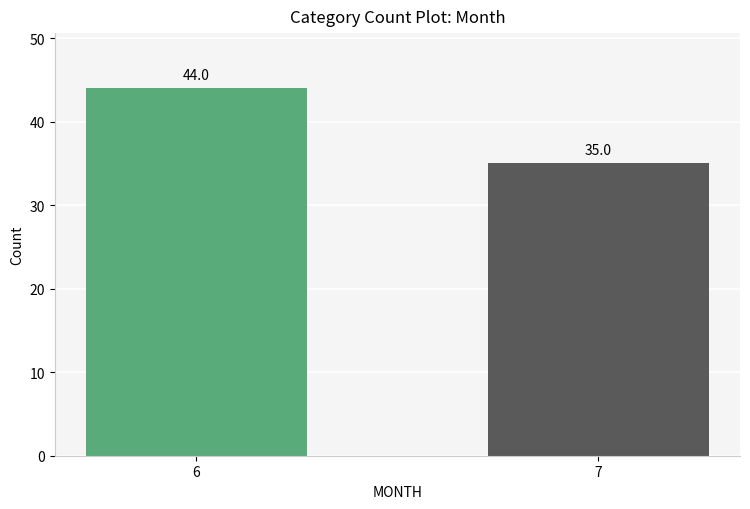

Is it true that the value at 7 is 56?

False